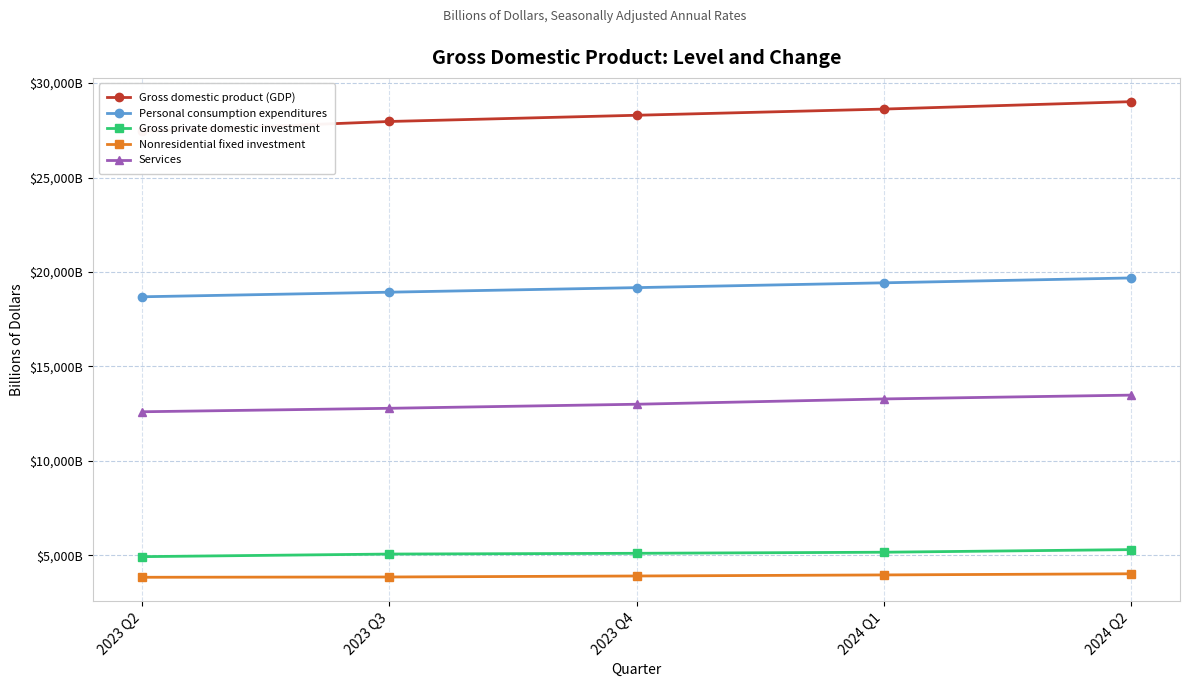

Between 2023 Q2 and 2023 Q3, which series saw the biggest shift?

Gross domestic product (GDP)